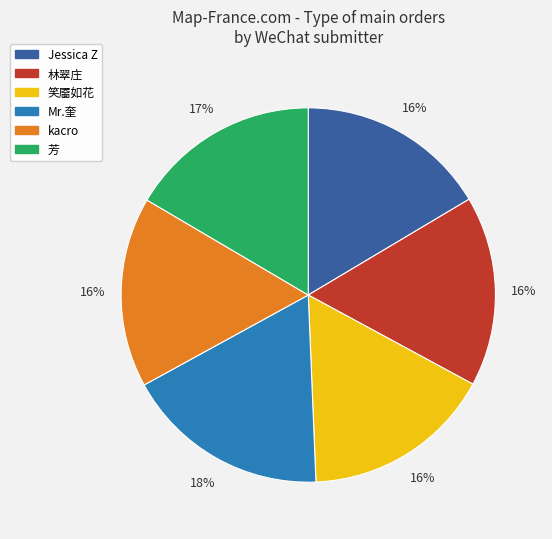

Is the sum of 笑靥如花 and 芳 greater than half?

No